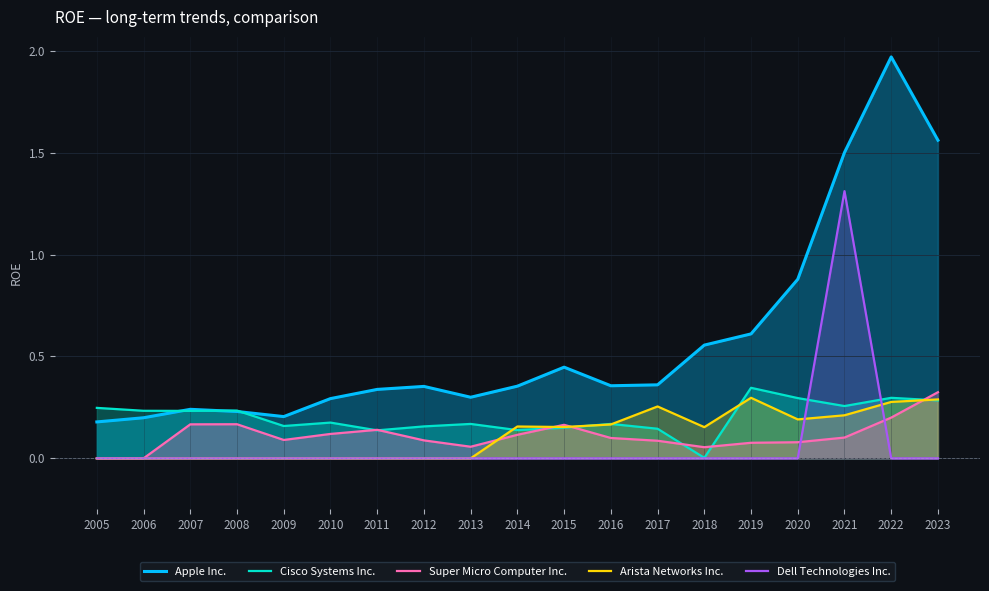

True or false: Arista Networks Inc. has a value of 0.1 at 2018.

False